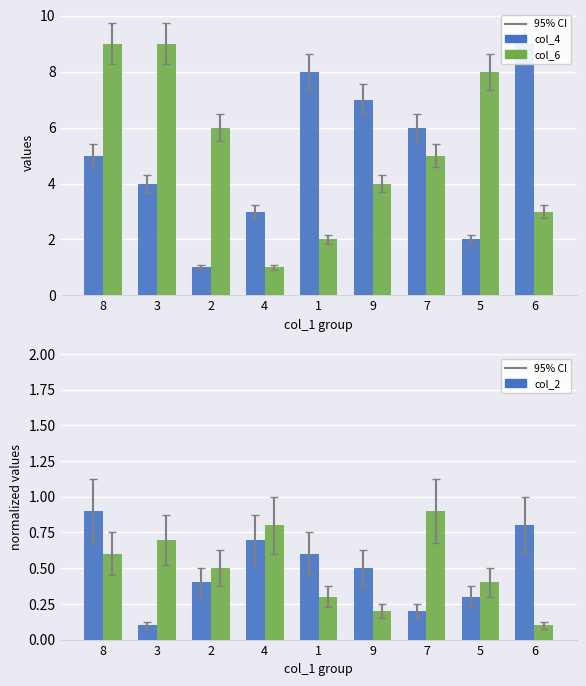

Count the col_6 values in the range 3 to 8.

5